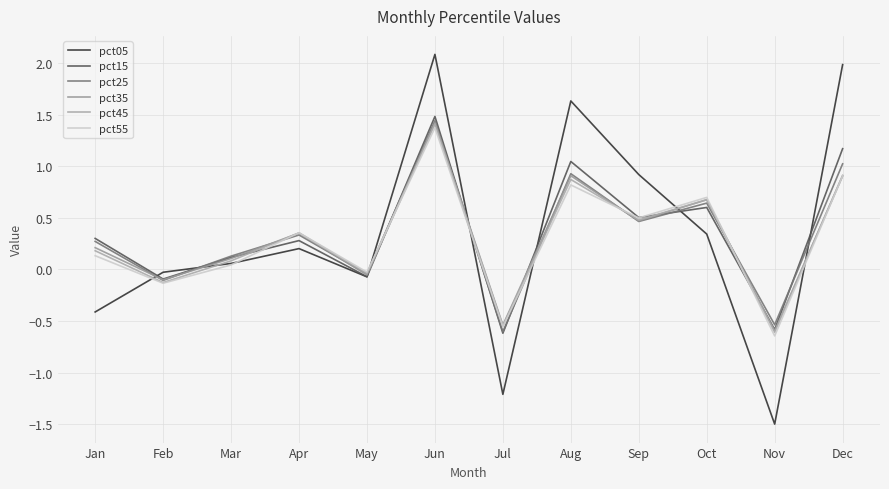

Is this an area chart (filled region under the line)?

No